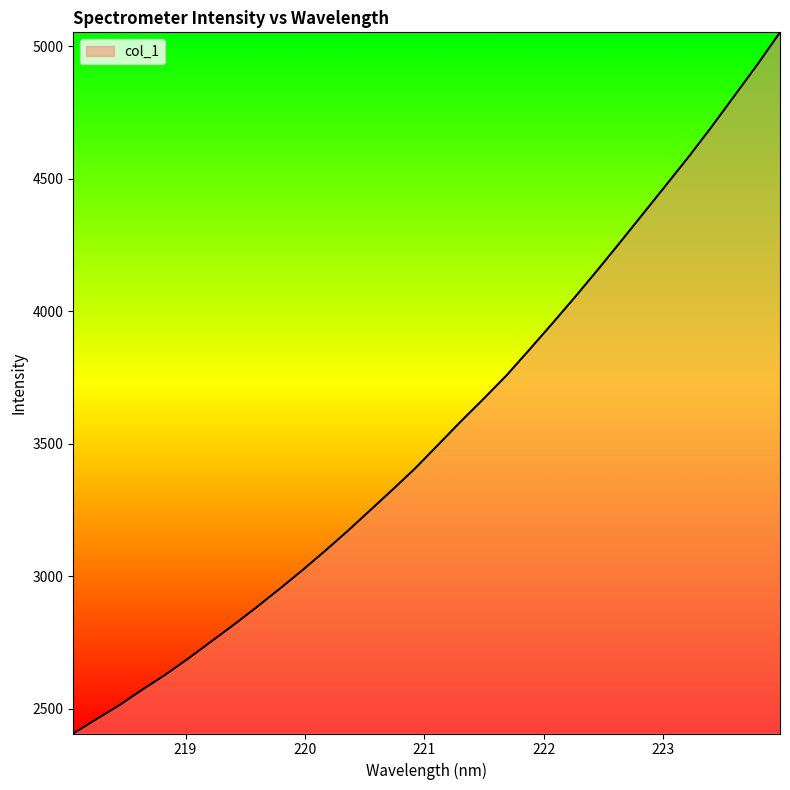

What is the minimum value shown in the chart?

2407.2